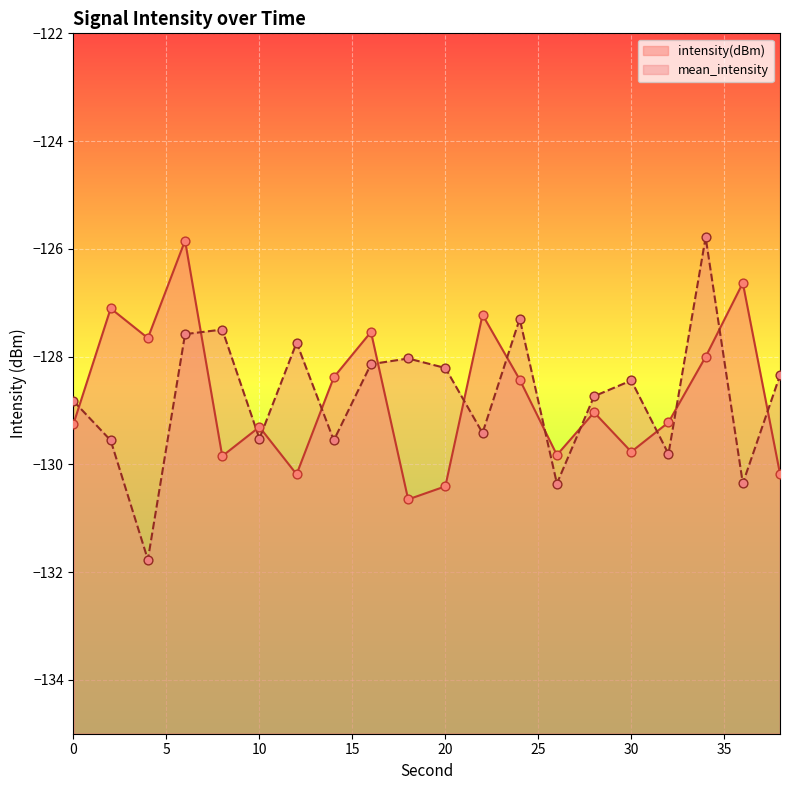

Is the value of mean_intensity at 30 greater than the value of intensity(dBm) at 26?

Yes